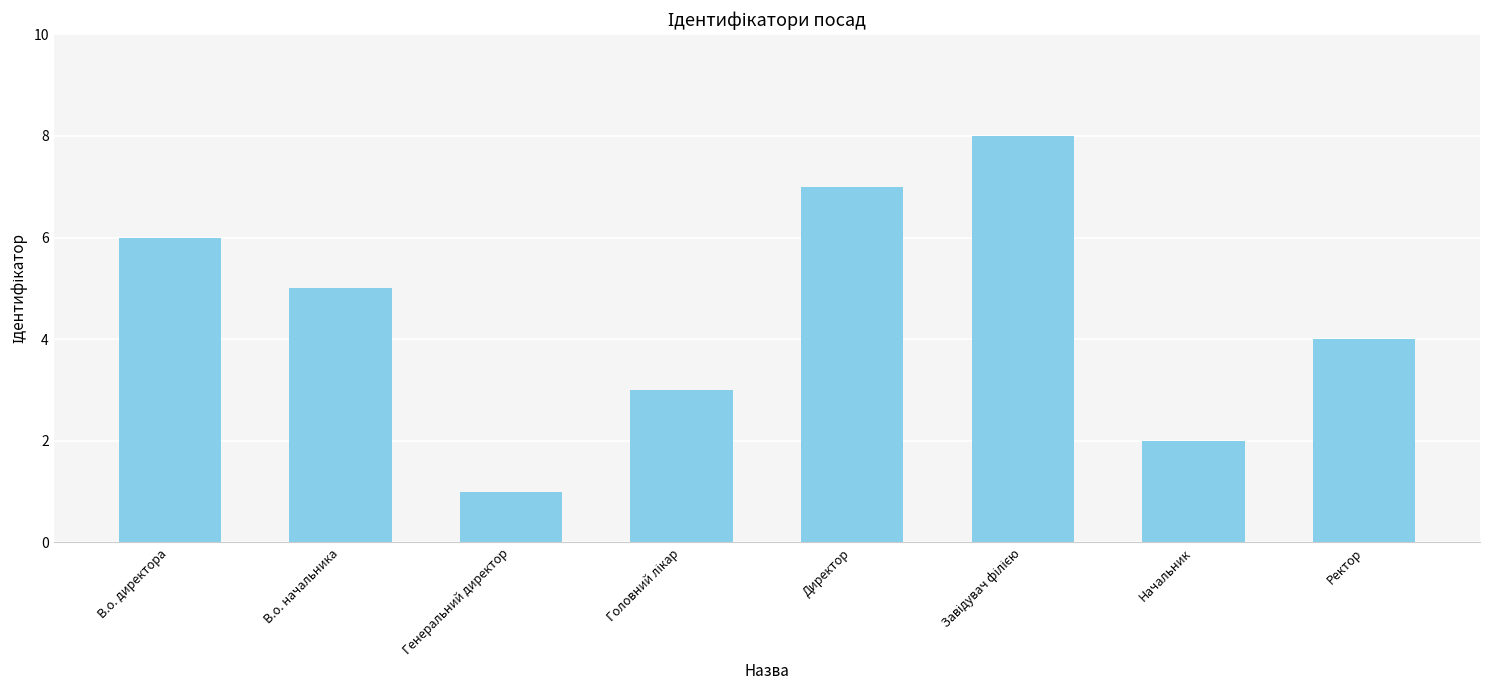

What is the difference between the maximum and second lowest values?

6